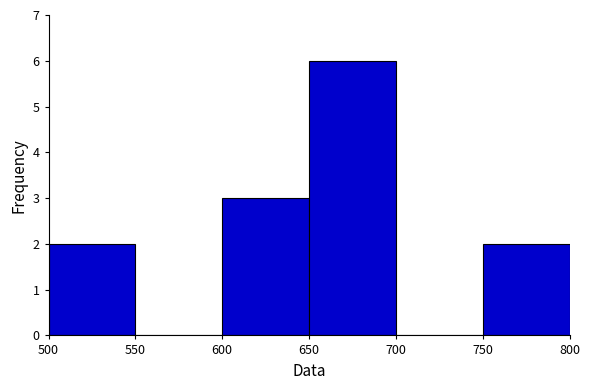

Which range on the x-axis has the tallest bar?

650 to 700